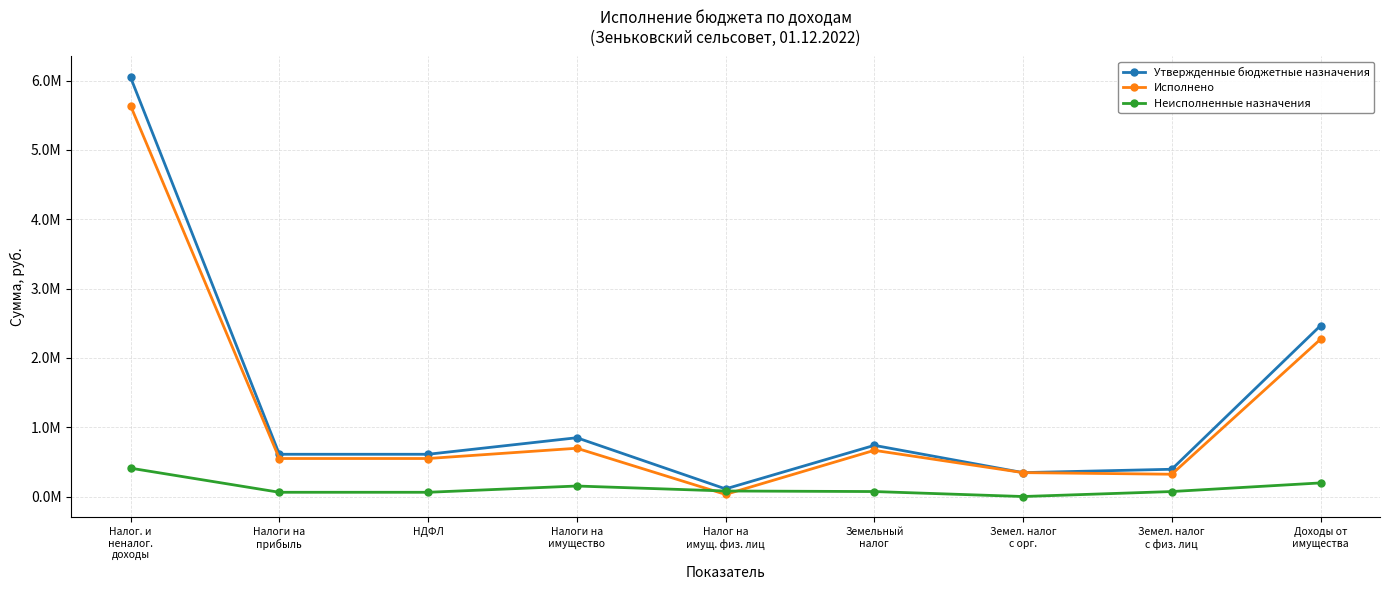

What is the average value of the Утвержденные бюджетные назначения series?

1351447.2